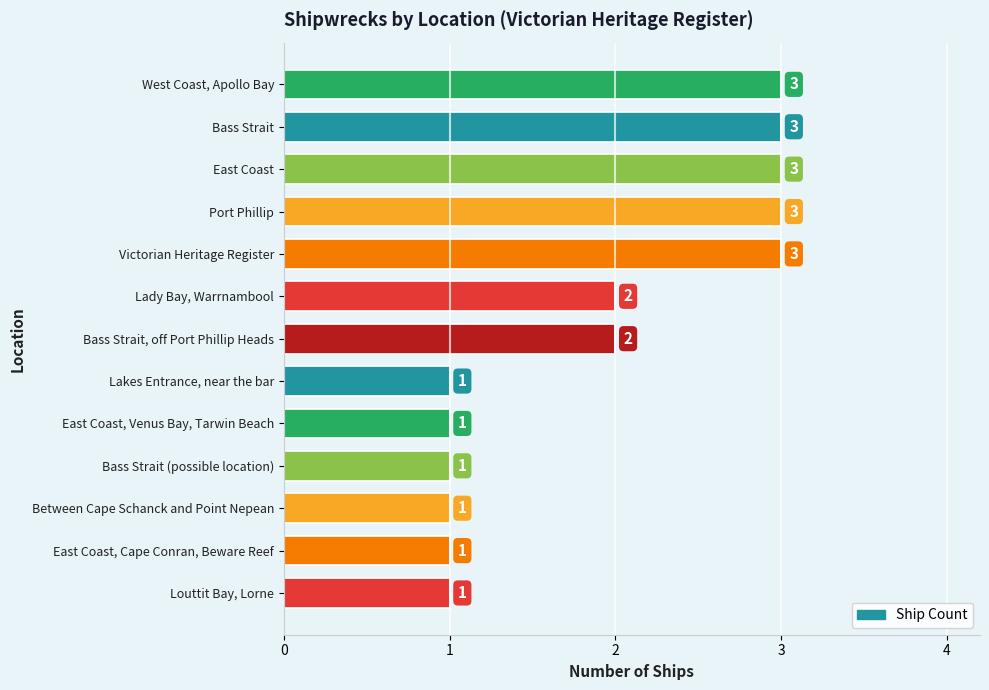

What is the difference between the maximum and minimum values?

2